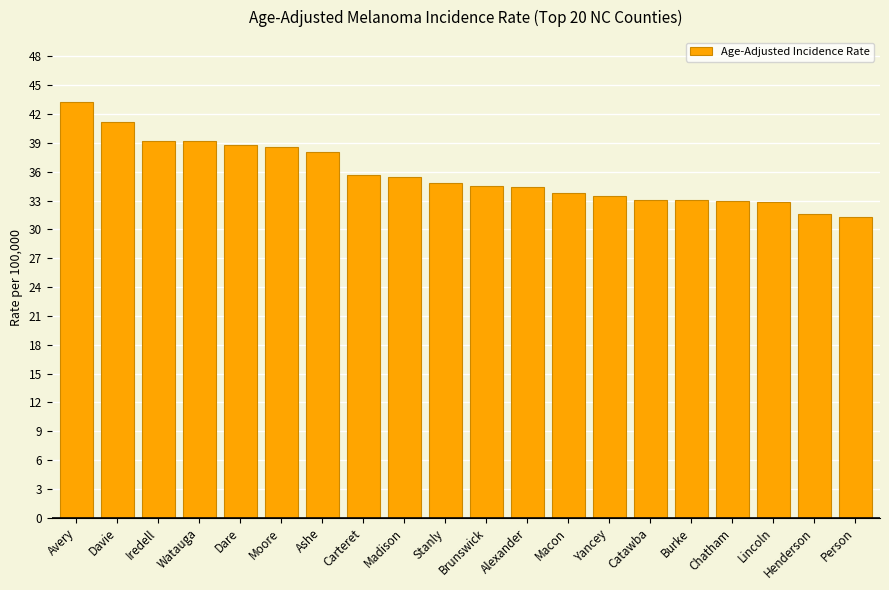

What is the ratio of the value at Stanly to the value at Iredell?

0.9